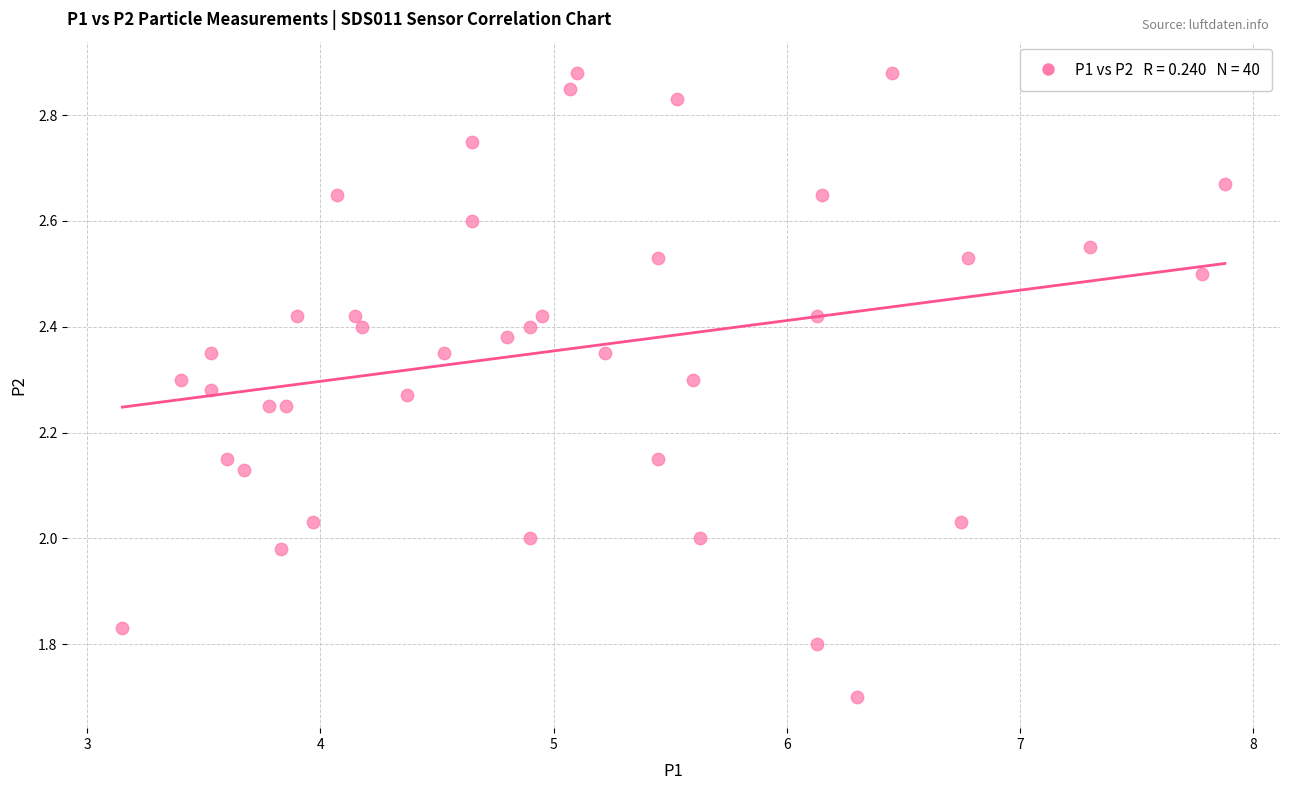

What is the range of X values (max minus min)?

4.7